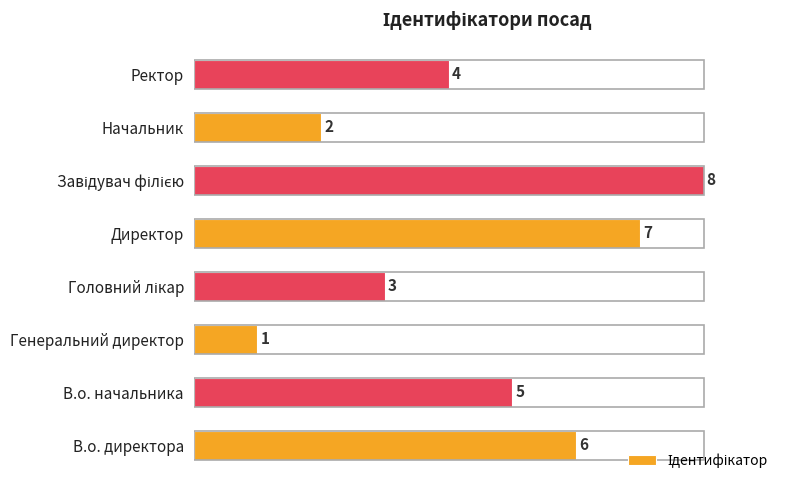

What is the difference between the second highest and second lowest values?

5